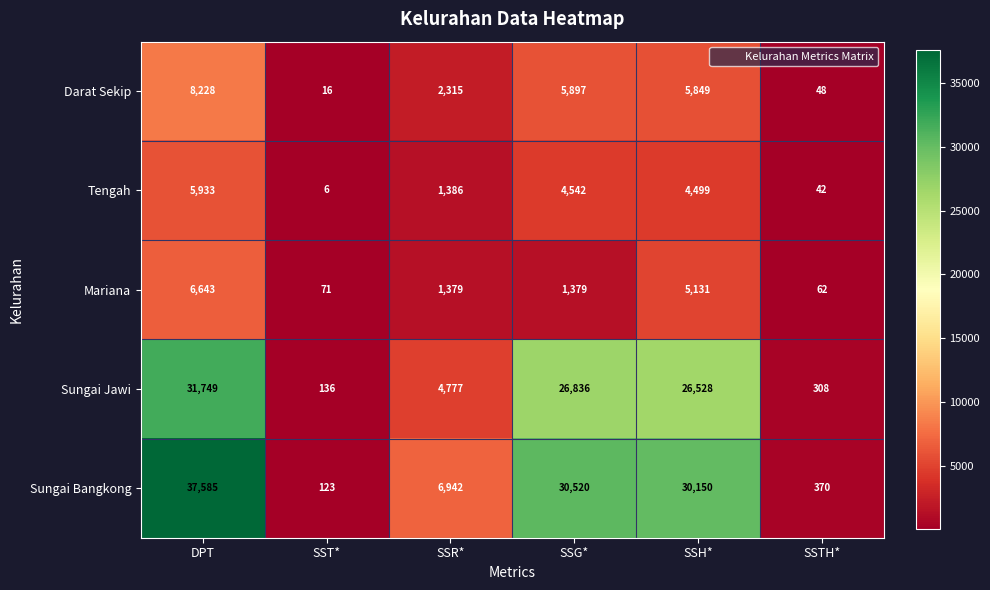

What is the sum of the Sungai Bangkong values at SSH* and SSR*?

37092